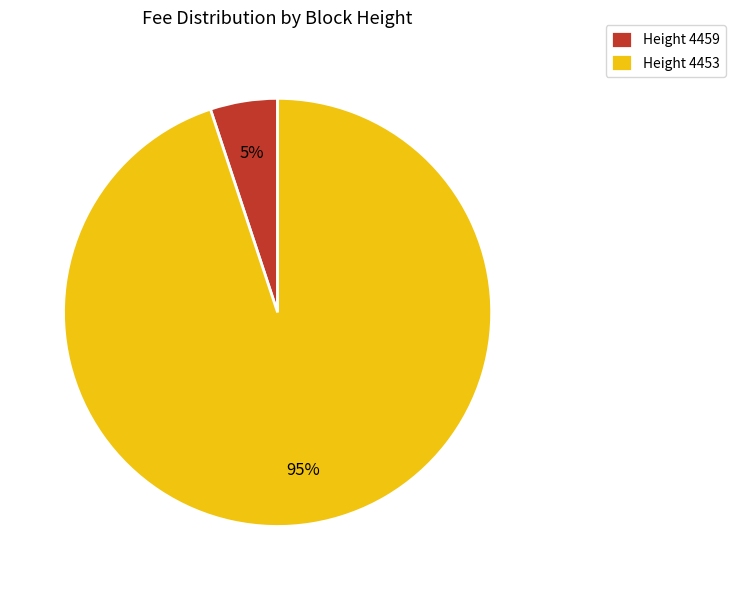

Is Height 4453 the majority of the pie?

Yes